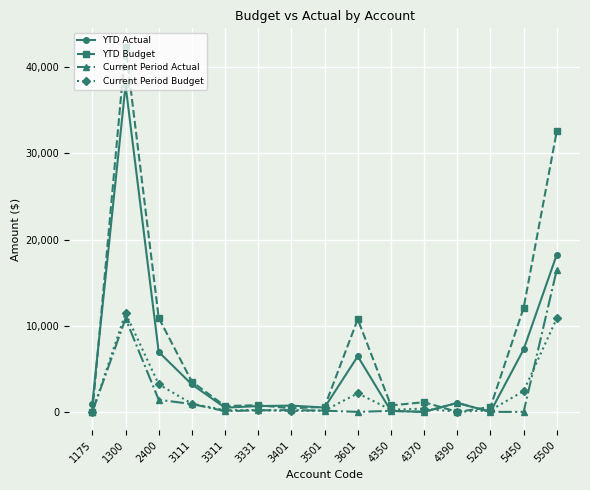

What are all the series names shown in the legend?

YTD Actual, YTD Budget, Current Period Actual, Current Period Budget